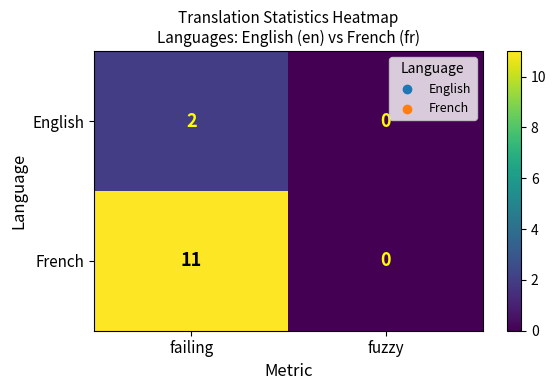

At how many categories does at least one series exceed 2?

1